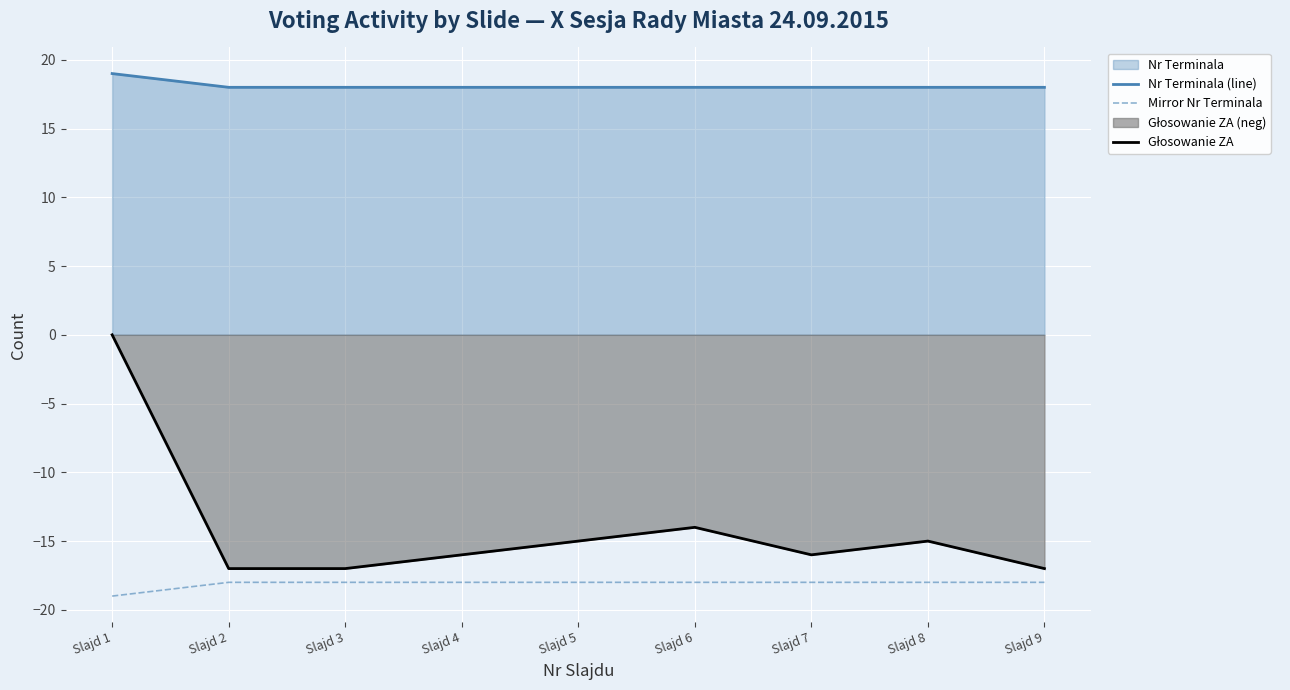

How many distinct data groups are displayed?

3